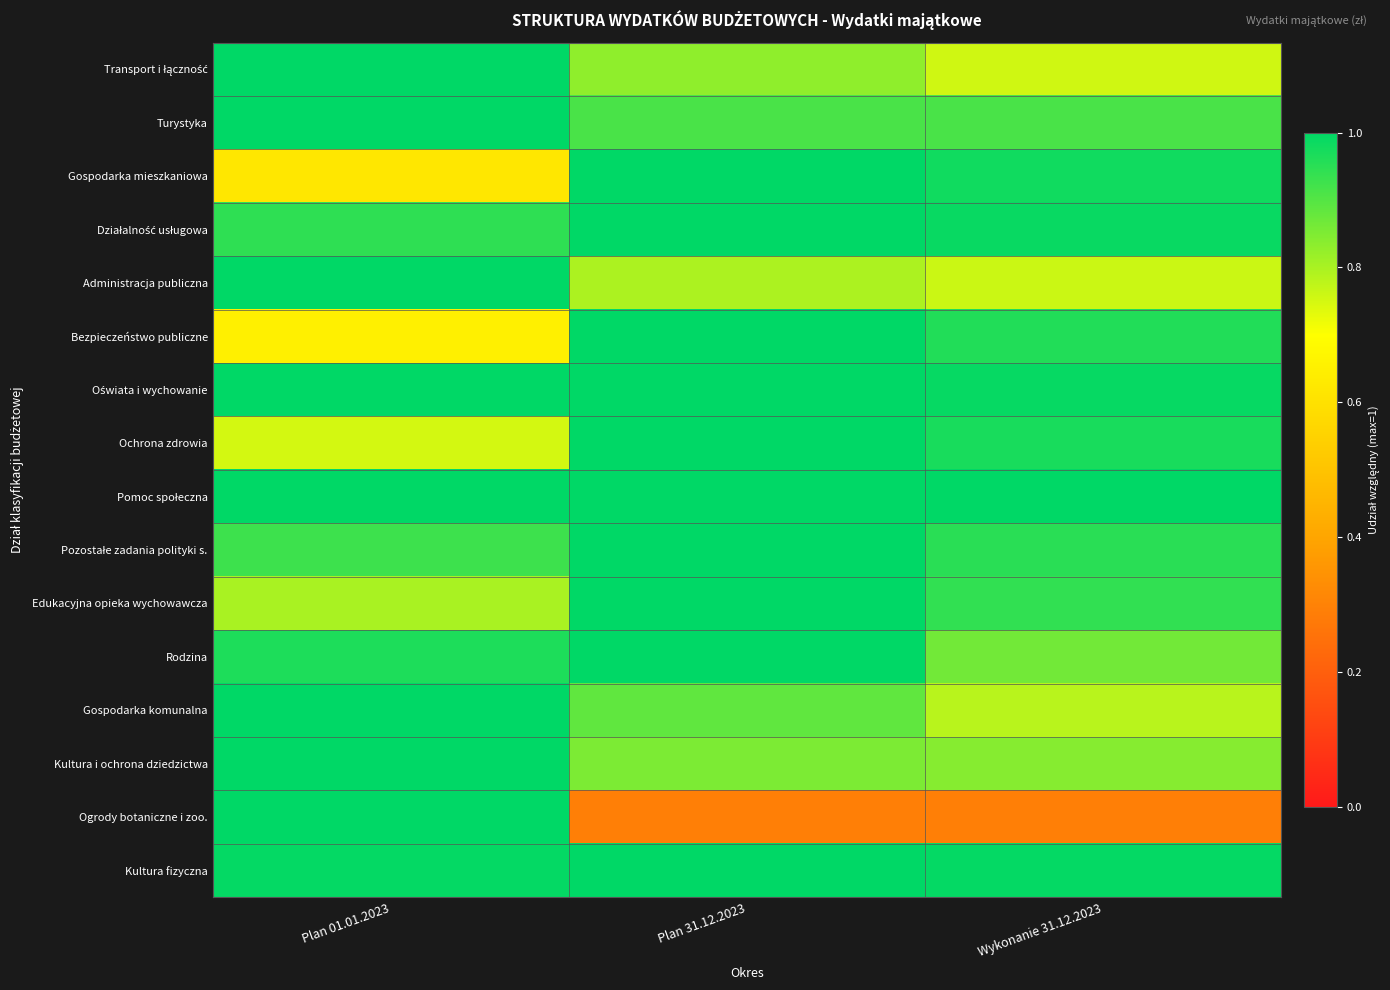

Rank the series at Wykonanie 31.12.2023 from highest to lowest value.

Pomoc społeczna, Kultura fizyczna, Oświata i wychowanie, Działalność usługowa, Gospodarka mieszkaniowa, Ochrona zdrowia, Bezpieczeństwo publiczne, Pozostałe zadania polityki s., Edukacyjna opieka wychowawcza, Turystyka, Rodzina, Kultura i ochrona dziedzictwa, Gospodarka komunalna, Administracja publiczna, Transport i łączność, Ogrody botaniczne i zoo.